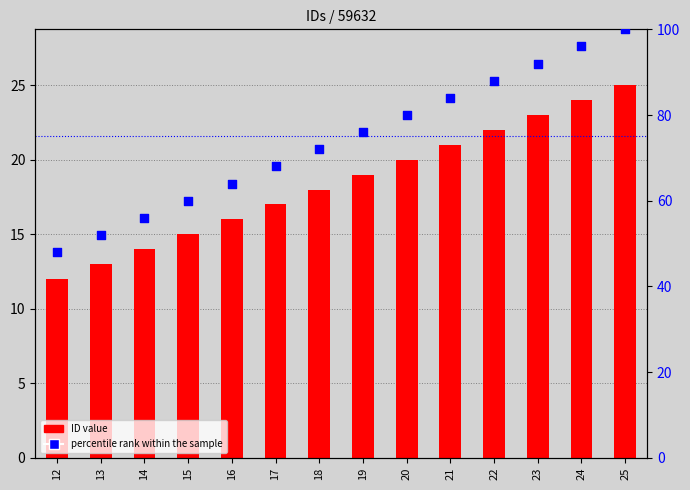

Is the value of percentile rank within the sample at 24 greater than the value of ID value at 20?

Yes